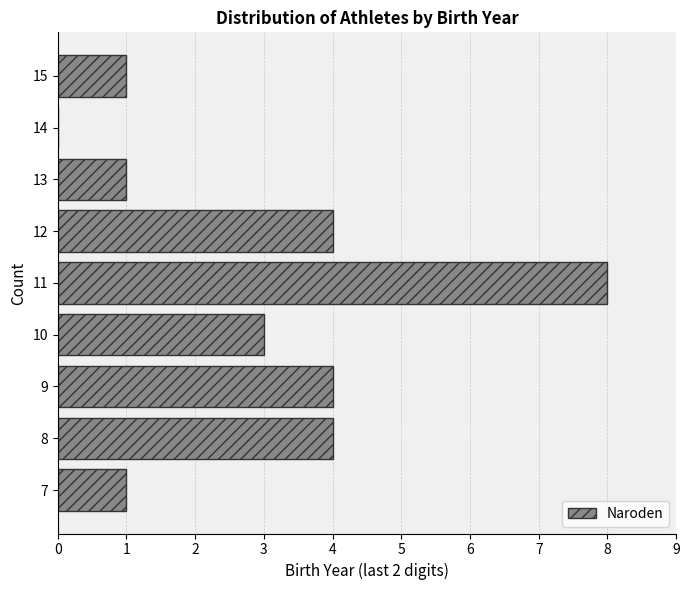

Reading bottom to top, list all the values displayed in this chart.

7=1	8=4	9=4	10=3	11=8	12=4	13=1	14=0	15=1